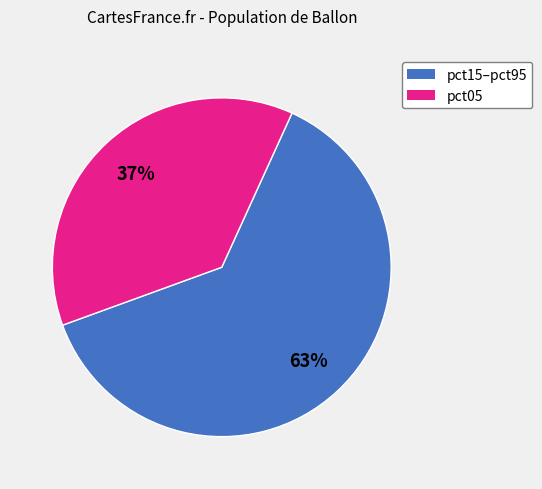

To the nearest percent, what is the average slice percentage?

50%